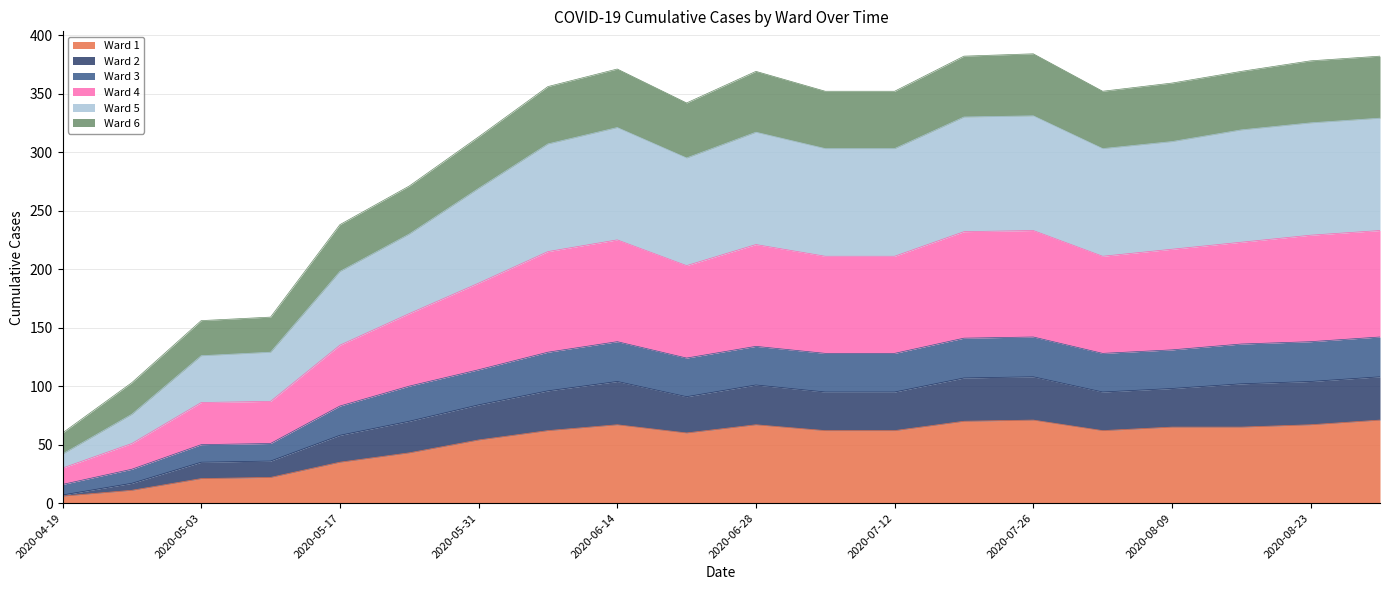

Does the chart have visible grid lines?

Yes